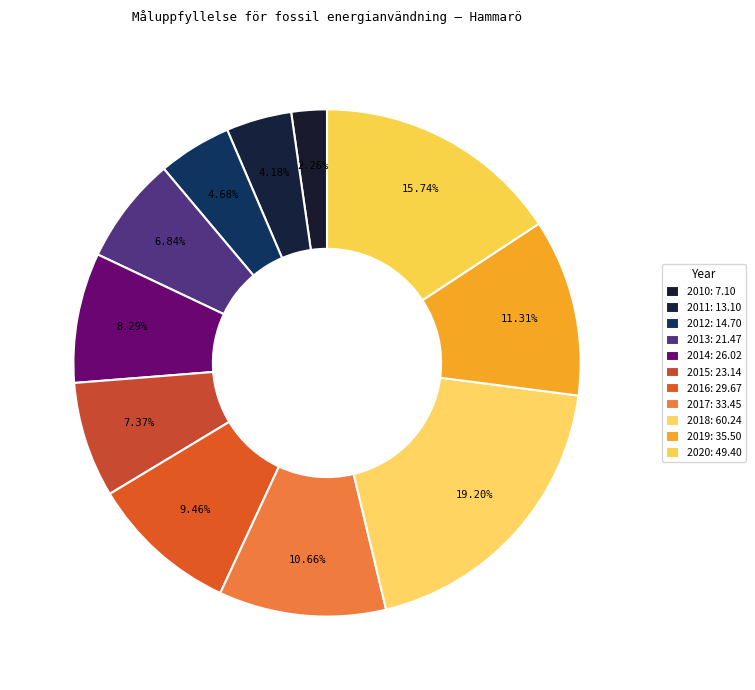

To the nearest percent, what is the combined percentage of 2015 and 2017?

18%